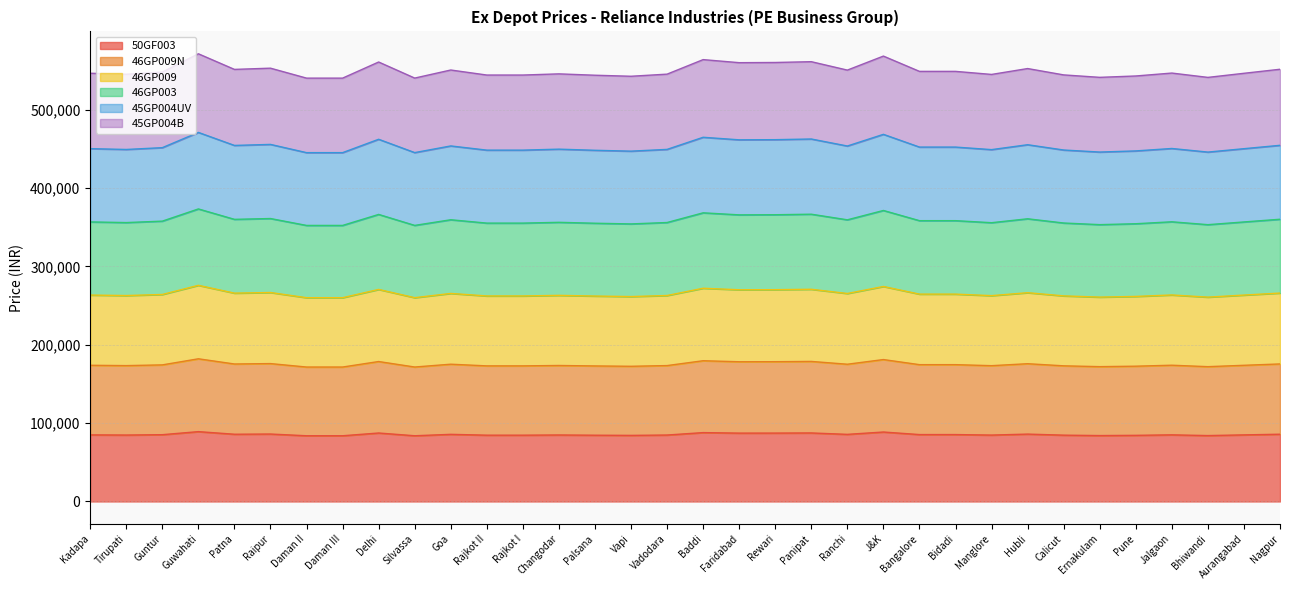

What is the minimum value shown in the chart?

83870